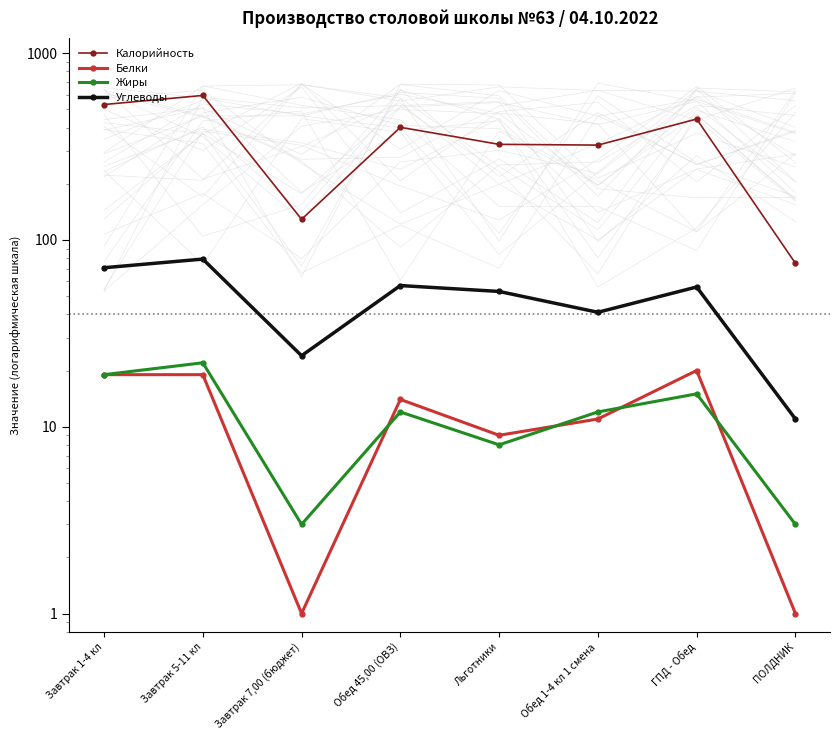

Reading left to right, extract all data points from this chart.

Калорийность: 531	594	129	401	325	322	444	75
Белки: 19	19	1	14	9	11	20	1
Жиры: 19	22	3	12	8	12	15	3
Углеводы: 71	79	24	57	53	41	56	11